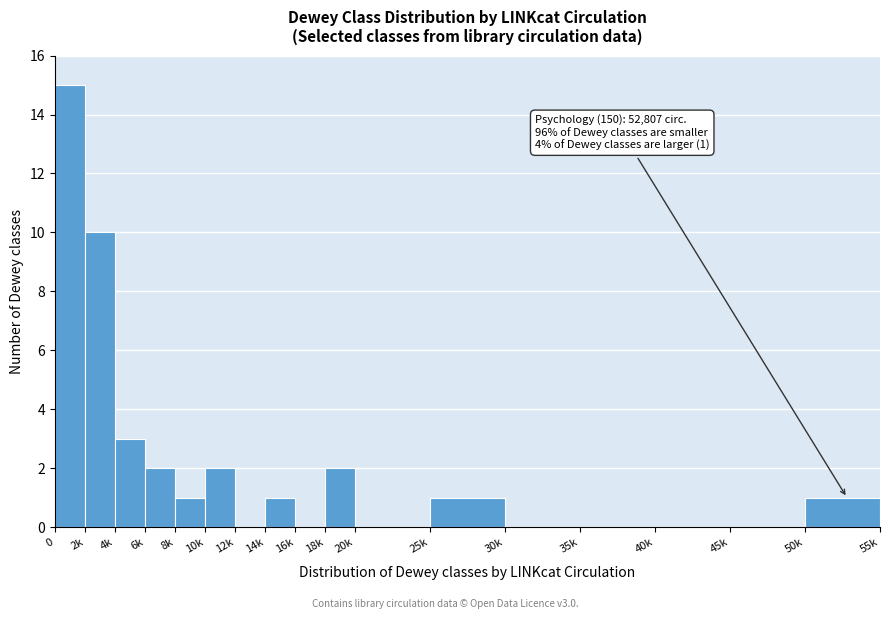

Reading left to right, extract all data points from this chart.

0=15	2k=10	4k=3	6k=2	8k=1	10k=2	12k=0	14k=1	16k=0	18k=2	20k=0	25k=1	30k=0	35k=0	40k=0	45k=0	50k=1